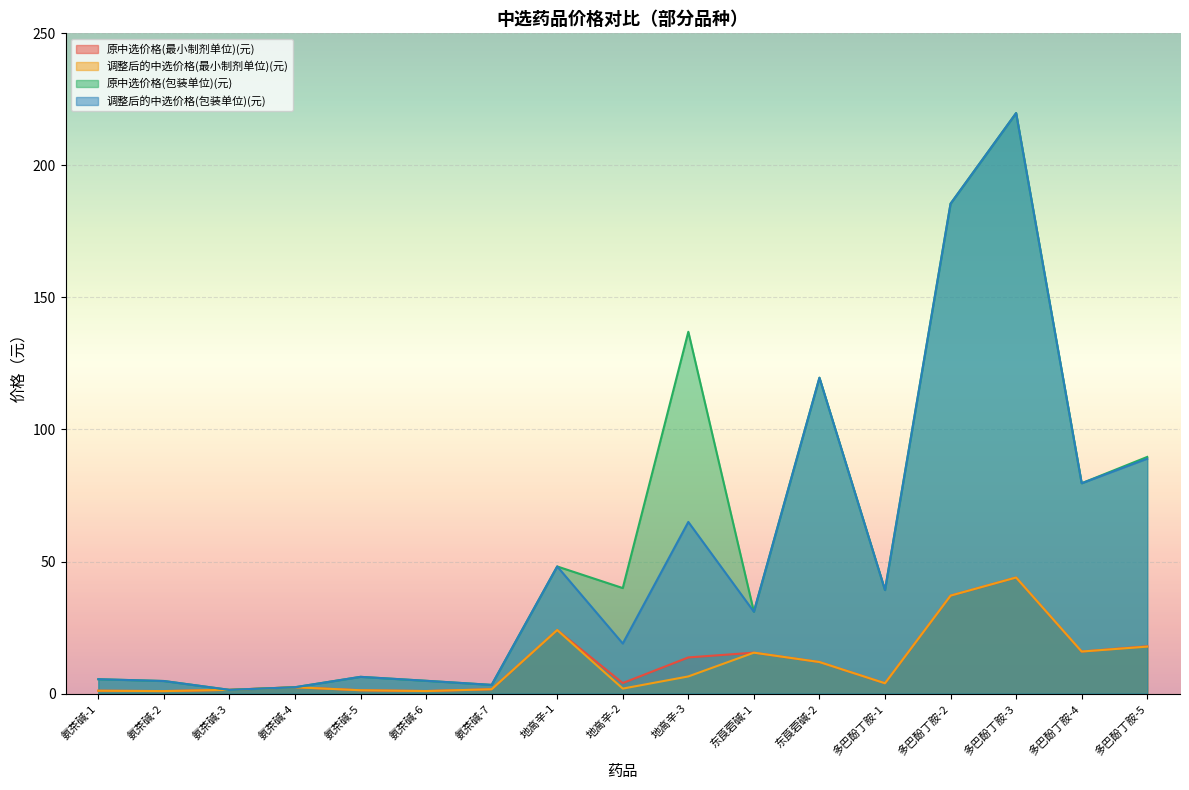

List the labels in order of 原中选价格(最小制剂单位)(元) value, largest first.

多巴酚丁胺-3, 多巴酚丁胺-2, 地高辛-1, 多巴酚丁胺-5, 多巴酚丁胺-4, 东莨菪碱-1, 地高辛-3, 东莨菪碱-2, 地高辛-2, 多巴酚丁胺-1, 氨茶碱-4, 氨茶碱-7, 氨茶碱-3, 氨茶碱-5, 氨茶碱-1, 氨茶碱-6, 氨茶碱-2